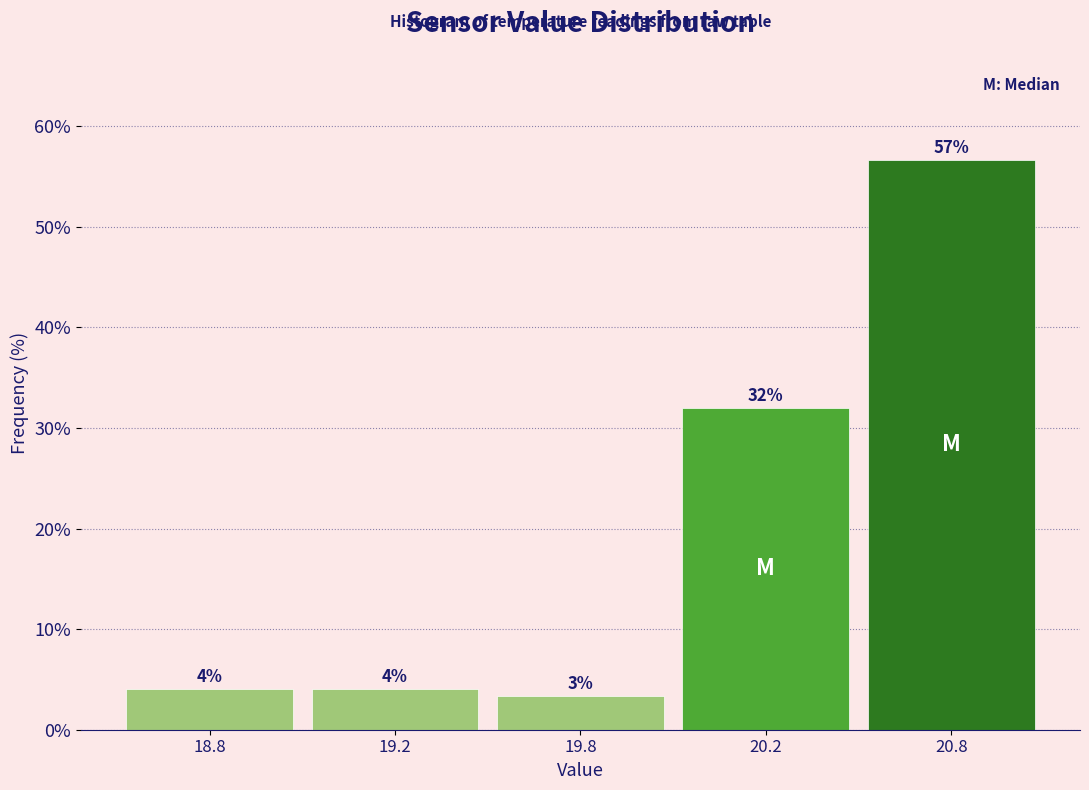

What is the sum of all values?

100.0